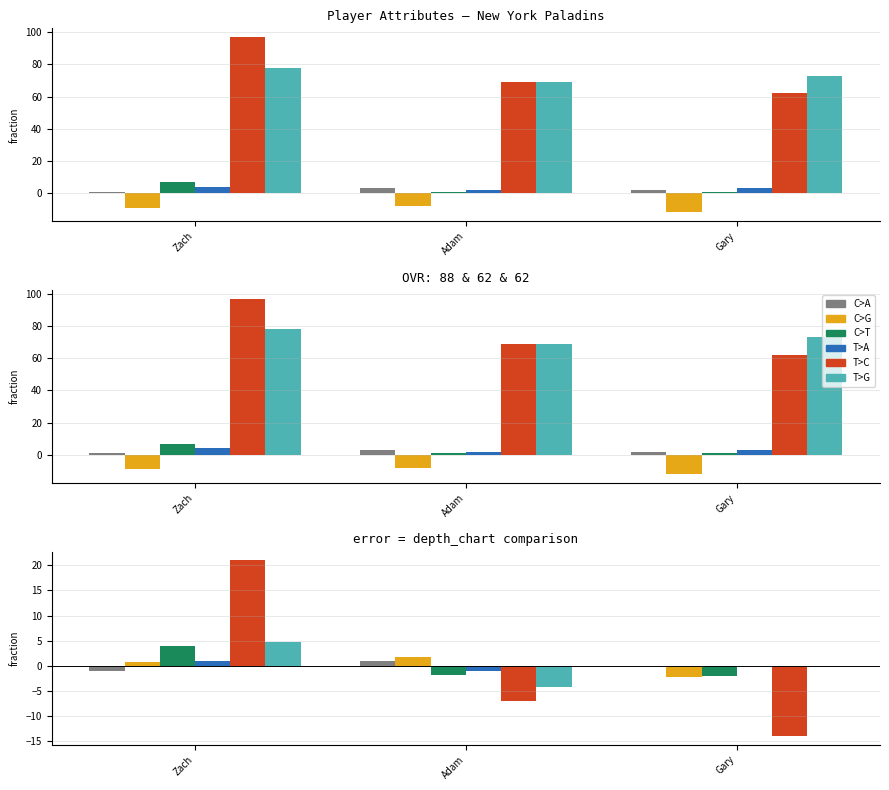

Is it true that strength equals -7.0 at Adam?

True